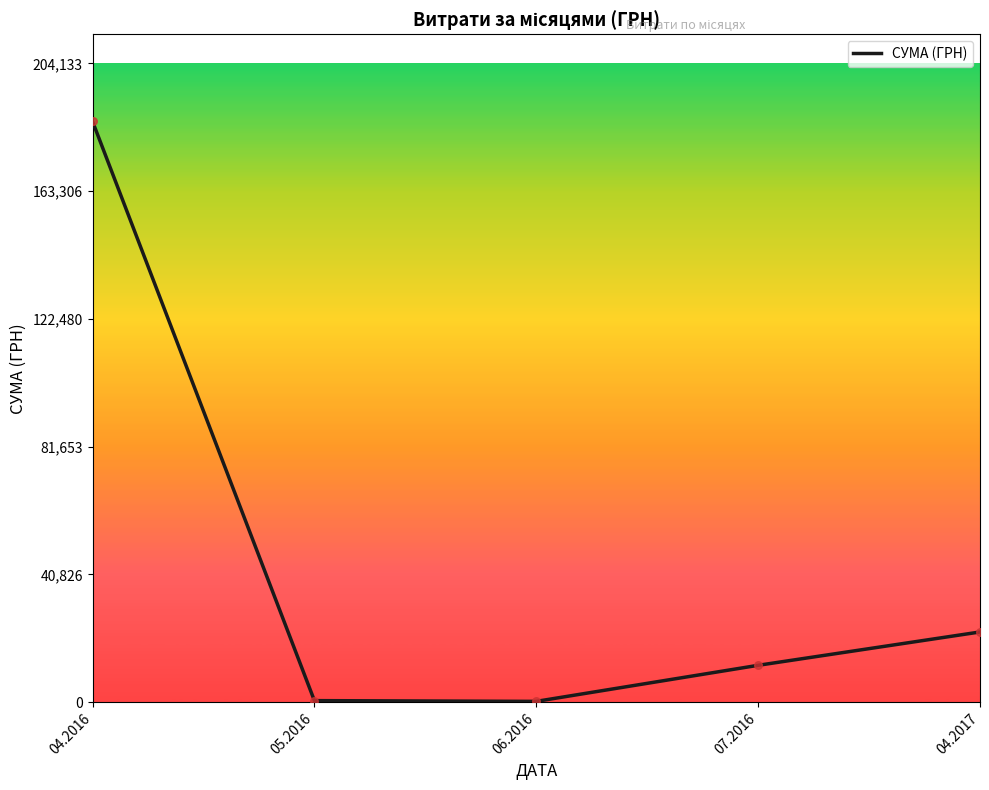

What is the ratio of the value at 04.2017 to the value at 05.2016?

44.5